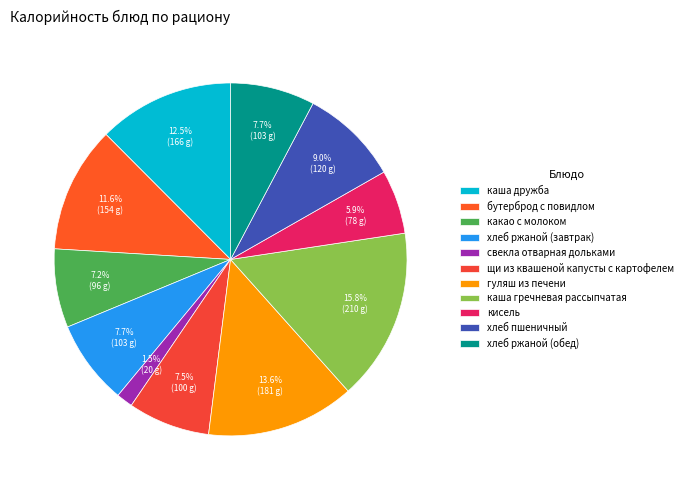

To the nearest percent, what portion does каша гречневая рассыпчатая represent?

16%